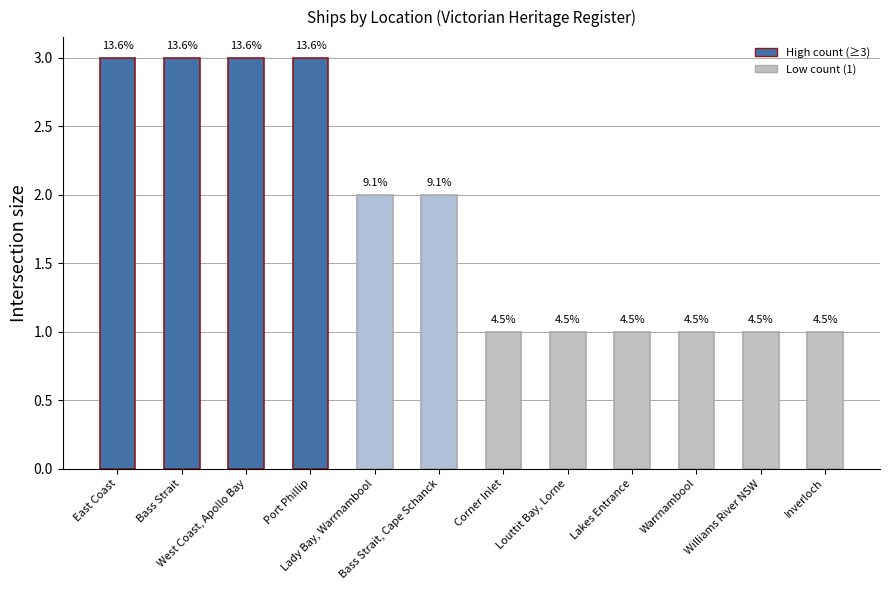

What is the label of the 9th bar from the left?

Lakes Entrance